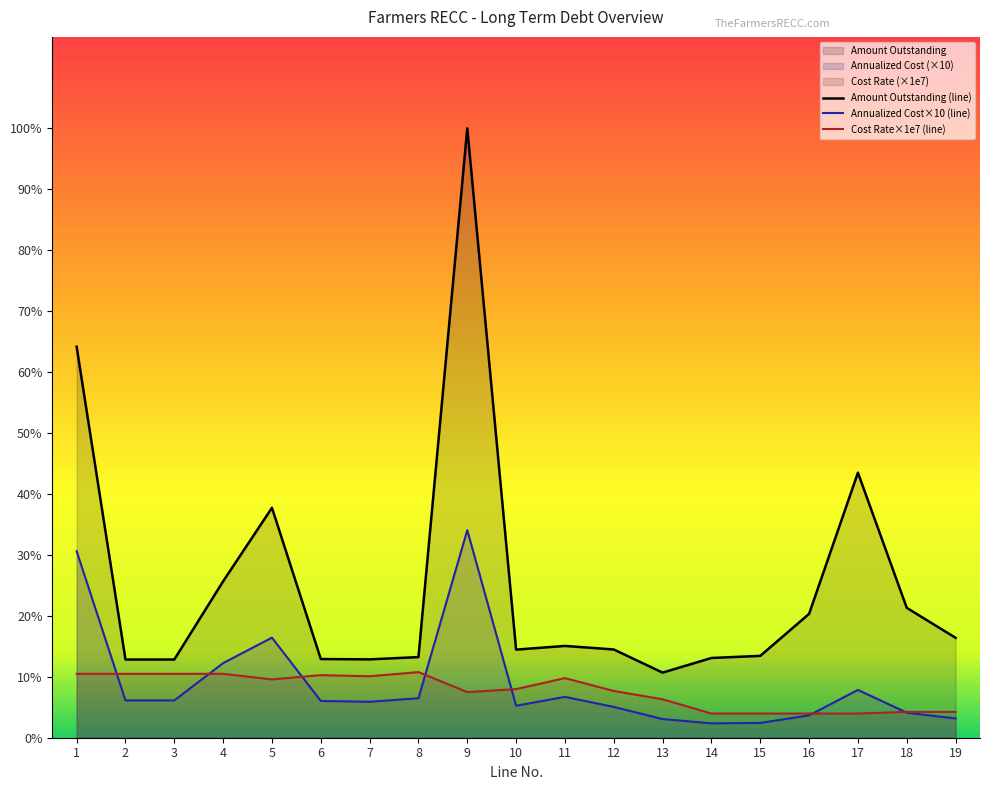

The Amount Outstanding (line) series shows 2934547.9 at 5. True or false?

False